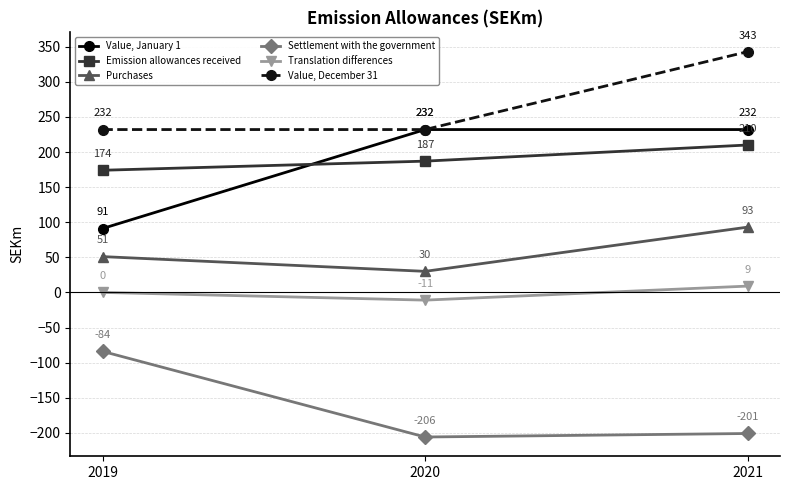

Reading right to left, what are all the values shown in this chart?

Value, January 1: 2021=232	2020=232	2019=91
Emission allowances received: 2021=210	2020=187	2019=174
Purchases: 2021=93	2020=30	2019=51
Settlement with the government: 2021=-201	2020=-206	2019=-84
Translation differences: 2021=9	2020=-11	2019=0
Value, December 31: 2021=343	2020=232	2019=232